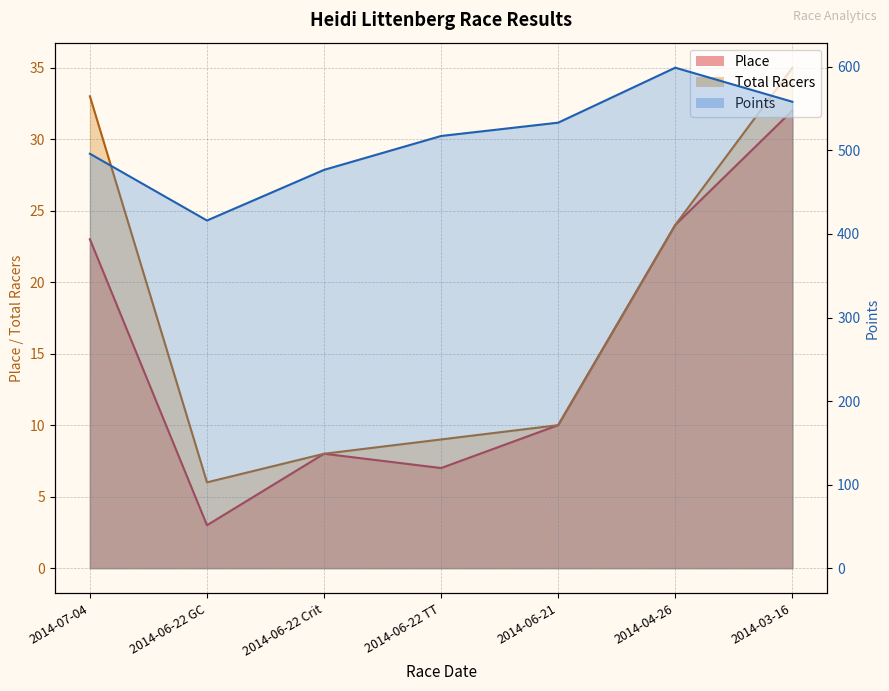

True or false: Total Racers has a value of 24.0 at 2014-04-26.

True